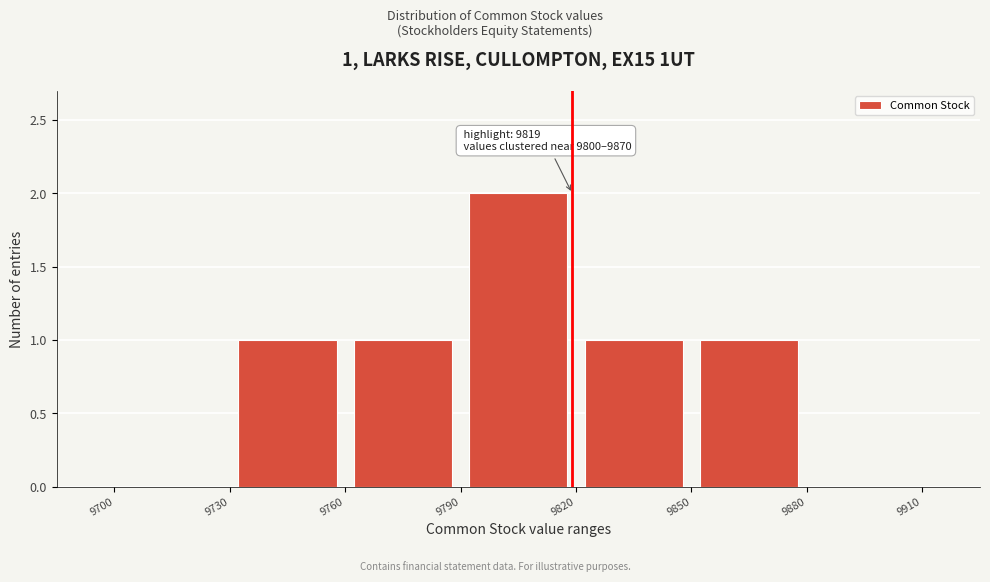

Which range on the x-axis has the tallest bar?

9790 to 9820